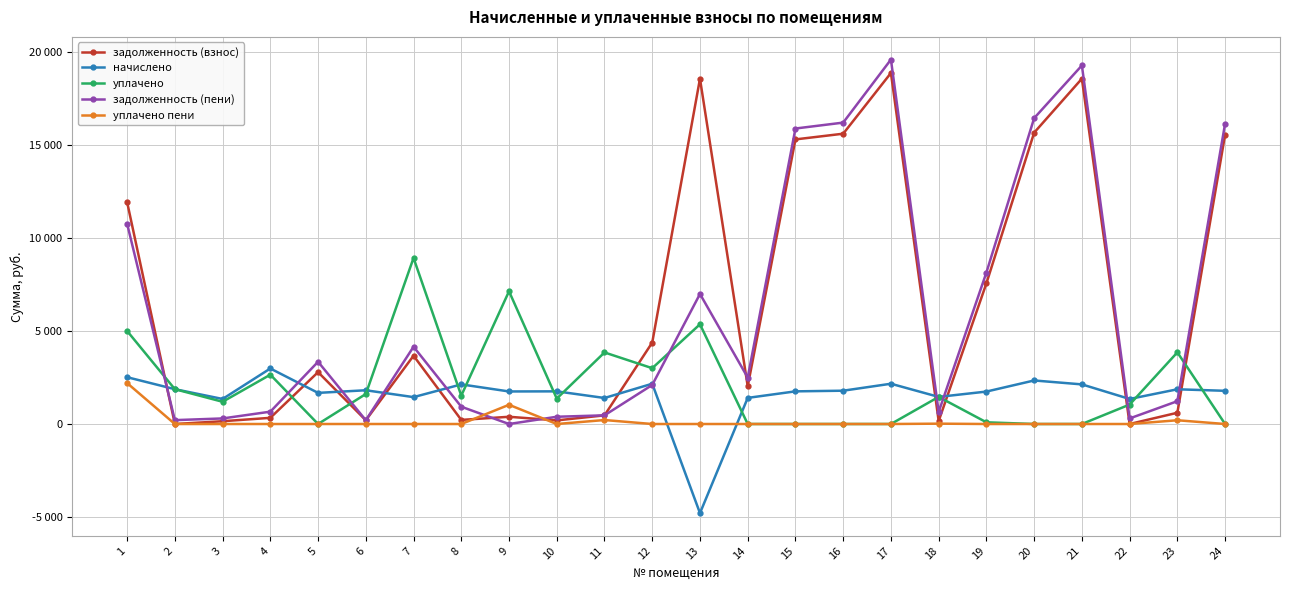

At which category is the sum across all series the highest?

17